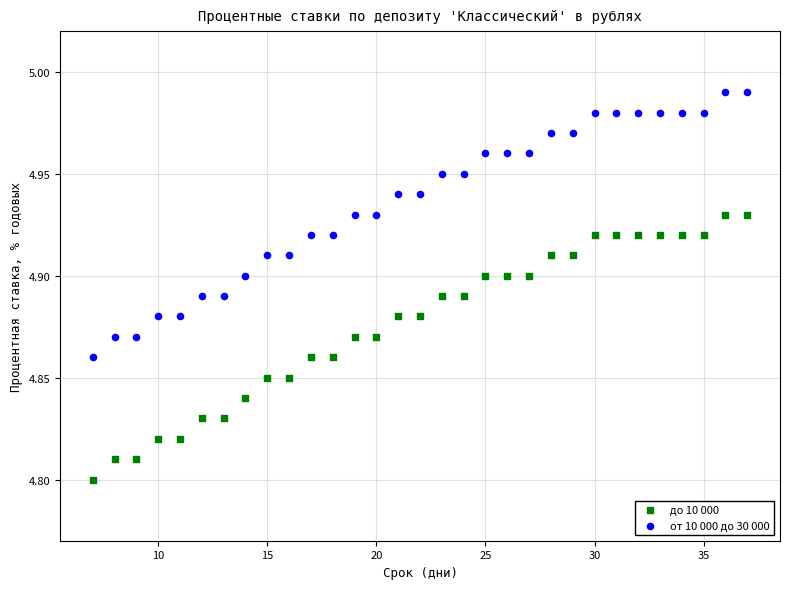

What are all the series names shown in the legend?

до 10 000, от 10 000 до 30 000